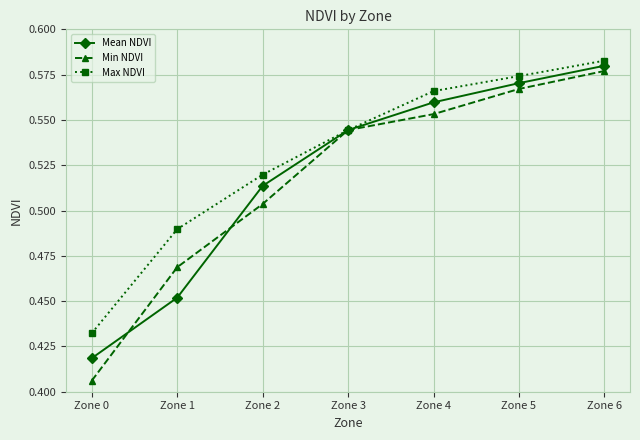

What is the difference between the second highest and second lowest values in the Max NDVI series?

0.1